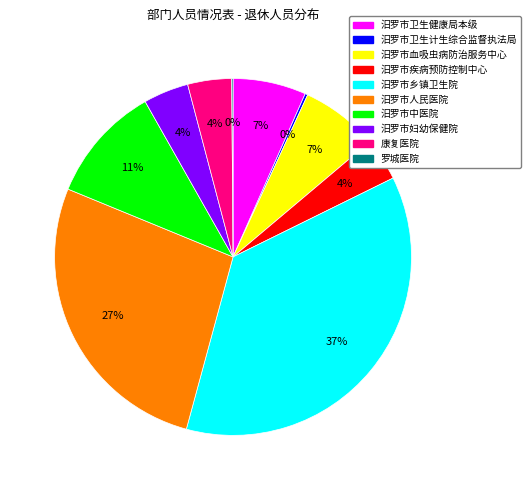

To the nearest percent, what is the difference between the 汨罗市妇幼保健院 and 汨罗市卫生健康局本级 slice percentages?

3%